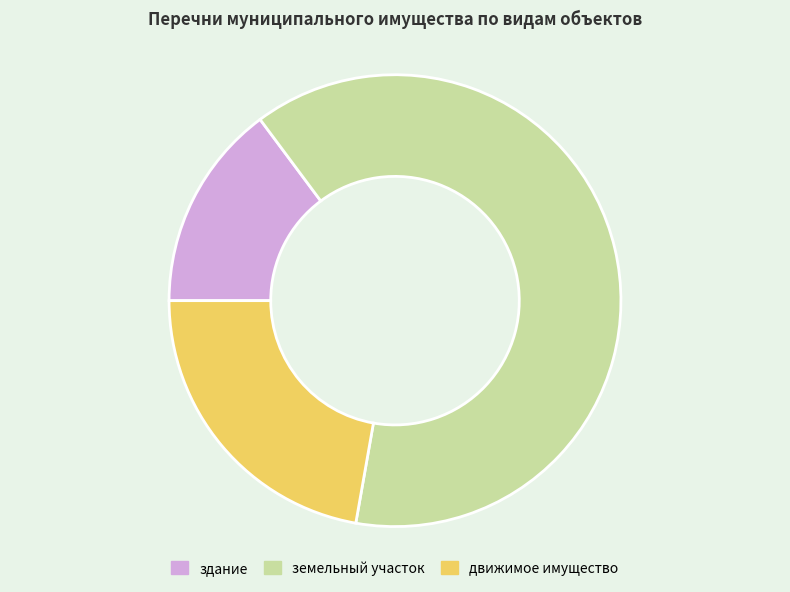

Is it true that земельный участок is 56% of the pie?

False